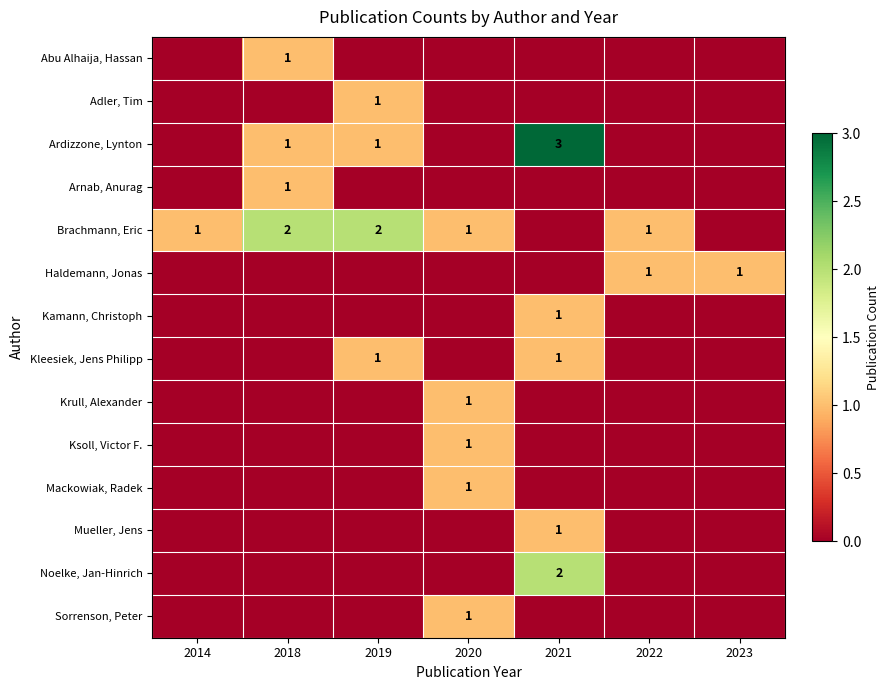

List the labels in order of Sorrenson, Peter value, smallest first.

2014, 2018, 2019, 2021, 2022, 2023, 2020